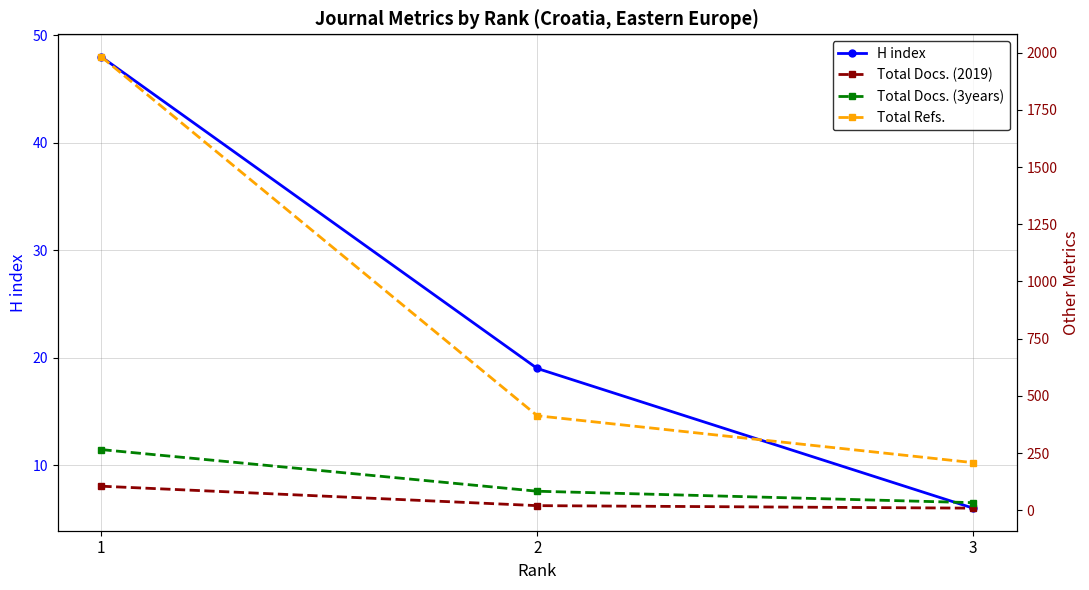

What are all the series names shown in the legend?

H index, Total Docs. (2019), Total Docs. (3years), Total Refs.